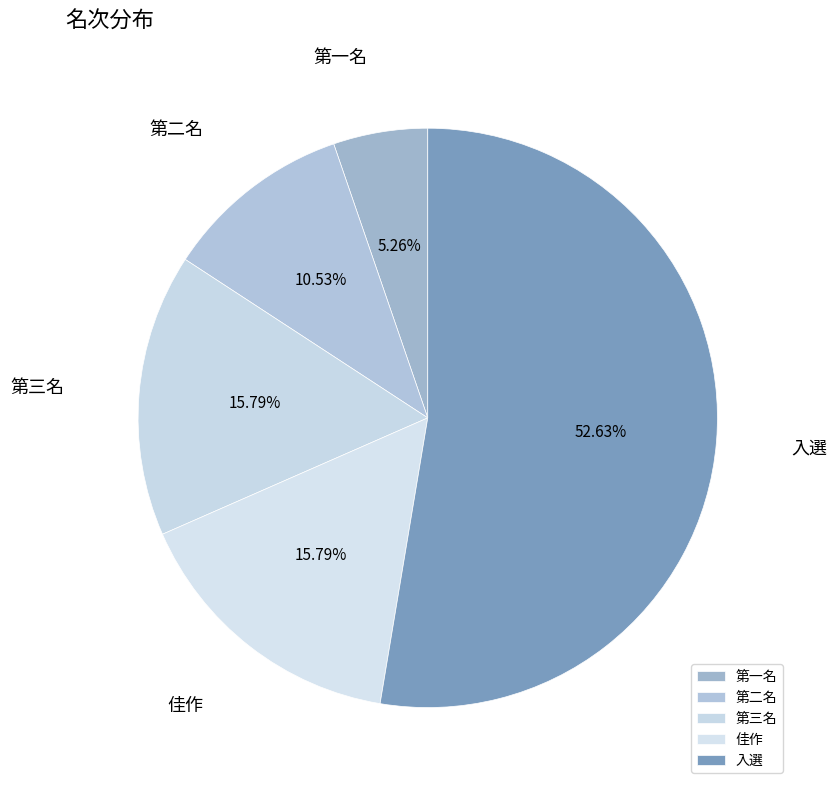

Count the number of slices in the pie.

5